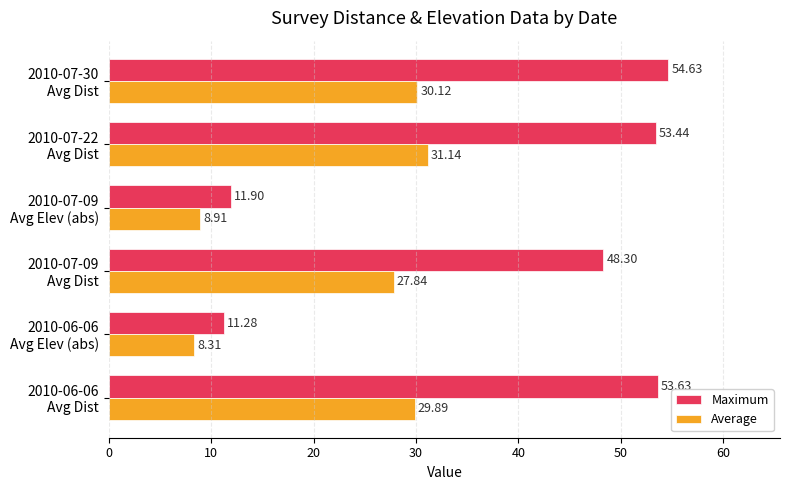

At which label does Average reach its peak?

2010-07-22
Avg Dist